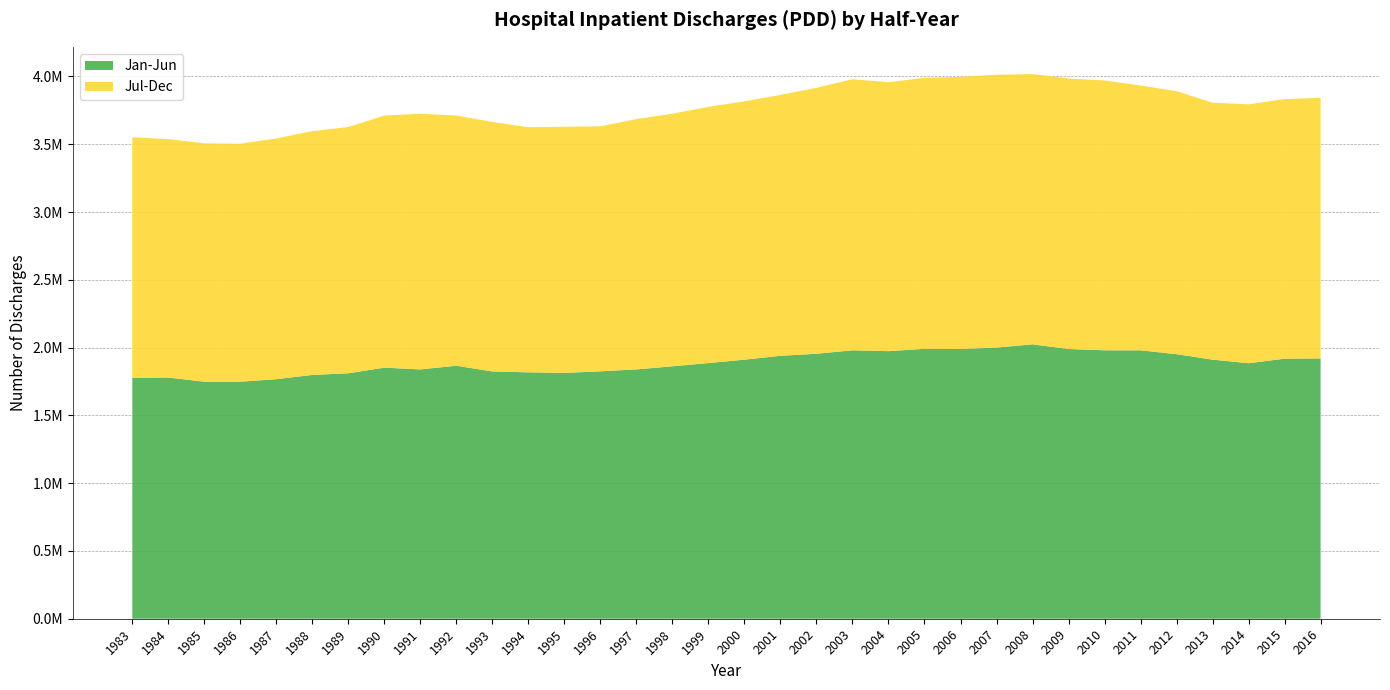

Reading right to left, what are all the values shown in this chart?

Jan-Jun: 2016=1920122	2015=1918408	2014=1884738	2013=1911326	2012=1951487	2011=1979998	2010=1980349	2009=1989688	2008=2024188	2007=2000280	2006=1989671	2005=1991072	2004=1973912	2003=1980176	2002=1954654	2001=1939463	2000=1910991	1999=1886138	1998=1862069	1997=1839264	1996=1825108	1995=1813596	1994=1817688	1993=1824070	1992=1866311	1991=1839185	1990=1852230	1989=1810627	1988=1798478	1987=1766939	1986=1748606	1985=1748466	1984=1779100	1983=1777151
Jul-Dec: 2016=1922499	2015=1914635	2014=1909521	2013=1895585	2012=1940284	2011=1953241	2010=1990573	2009=1995478	2008=1993810	2007=2012494	2006=2007511	2005=1999183	2004=1983728	2003=1999449	2002=1961709	2001=1924627	2000=1905896	1999=1889573	1998=1863353	1997=1846442	1996=1807059	1995=1815726	1994=1807801	1993=1840559	1992=1845744	1991=1885874	1990=1859563	1989=1816579	1988=1798244	1987=1776069	1986=1755700	1985=1758377	1984=1758994	1983=1774723